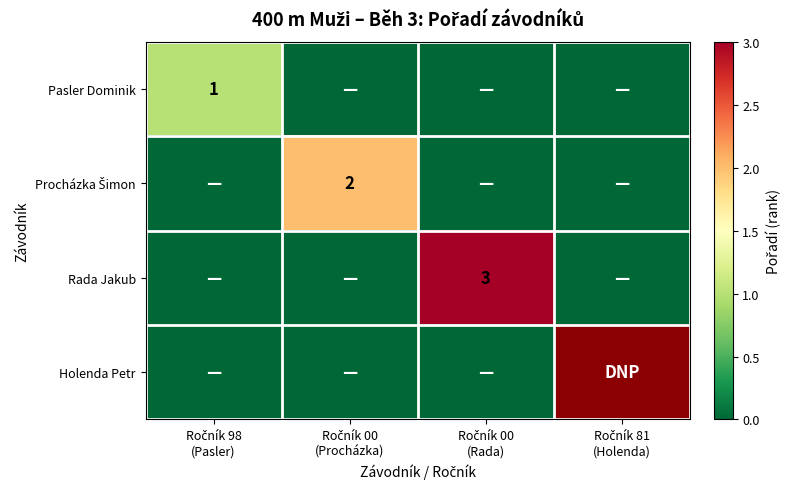

What is the total value across all series at Ročník 98
(Pasler)?

1